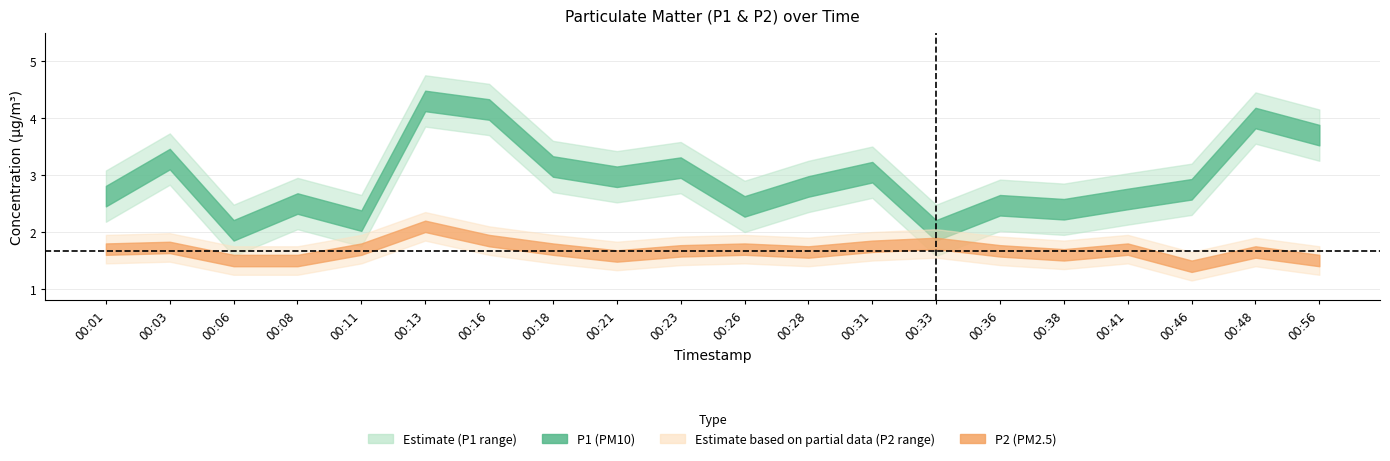

The P1 series shows 2.8 at 00:46. True or false?

True